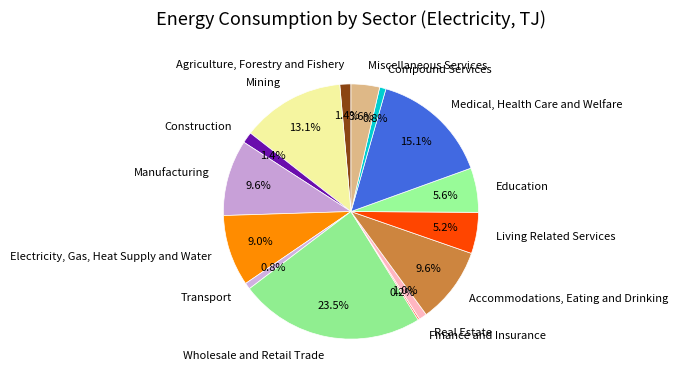

What is the largest slice in the pie chart?

Wholesale and Retail Trade